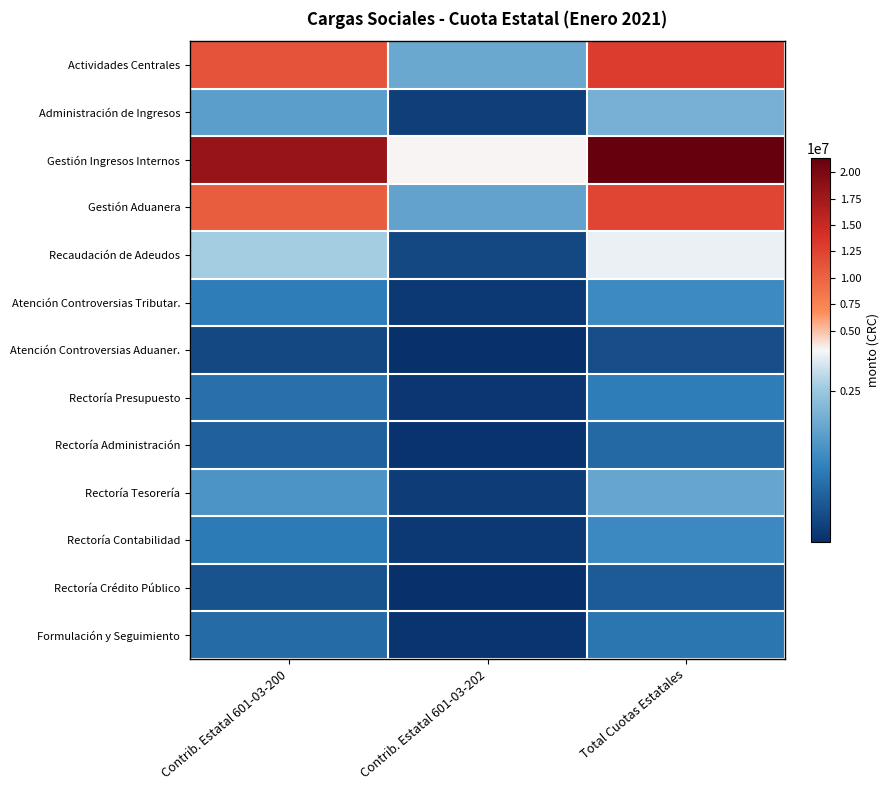

What is the total value across all series at Contrib. Estatal 601-03-200?

52168720.4